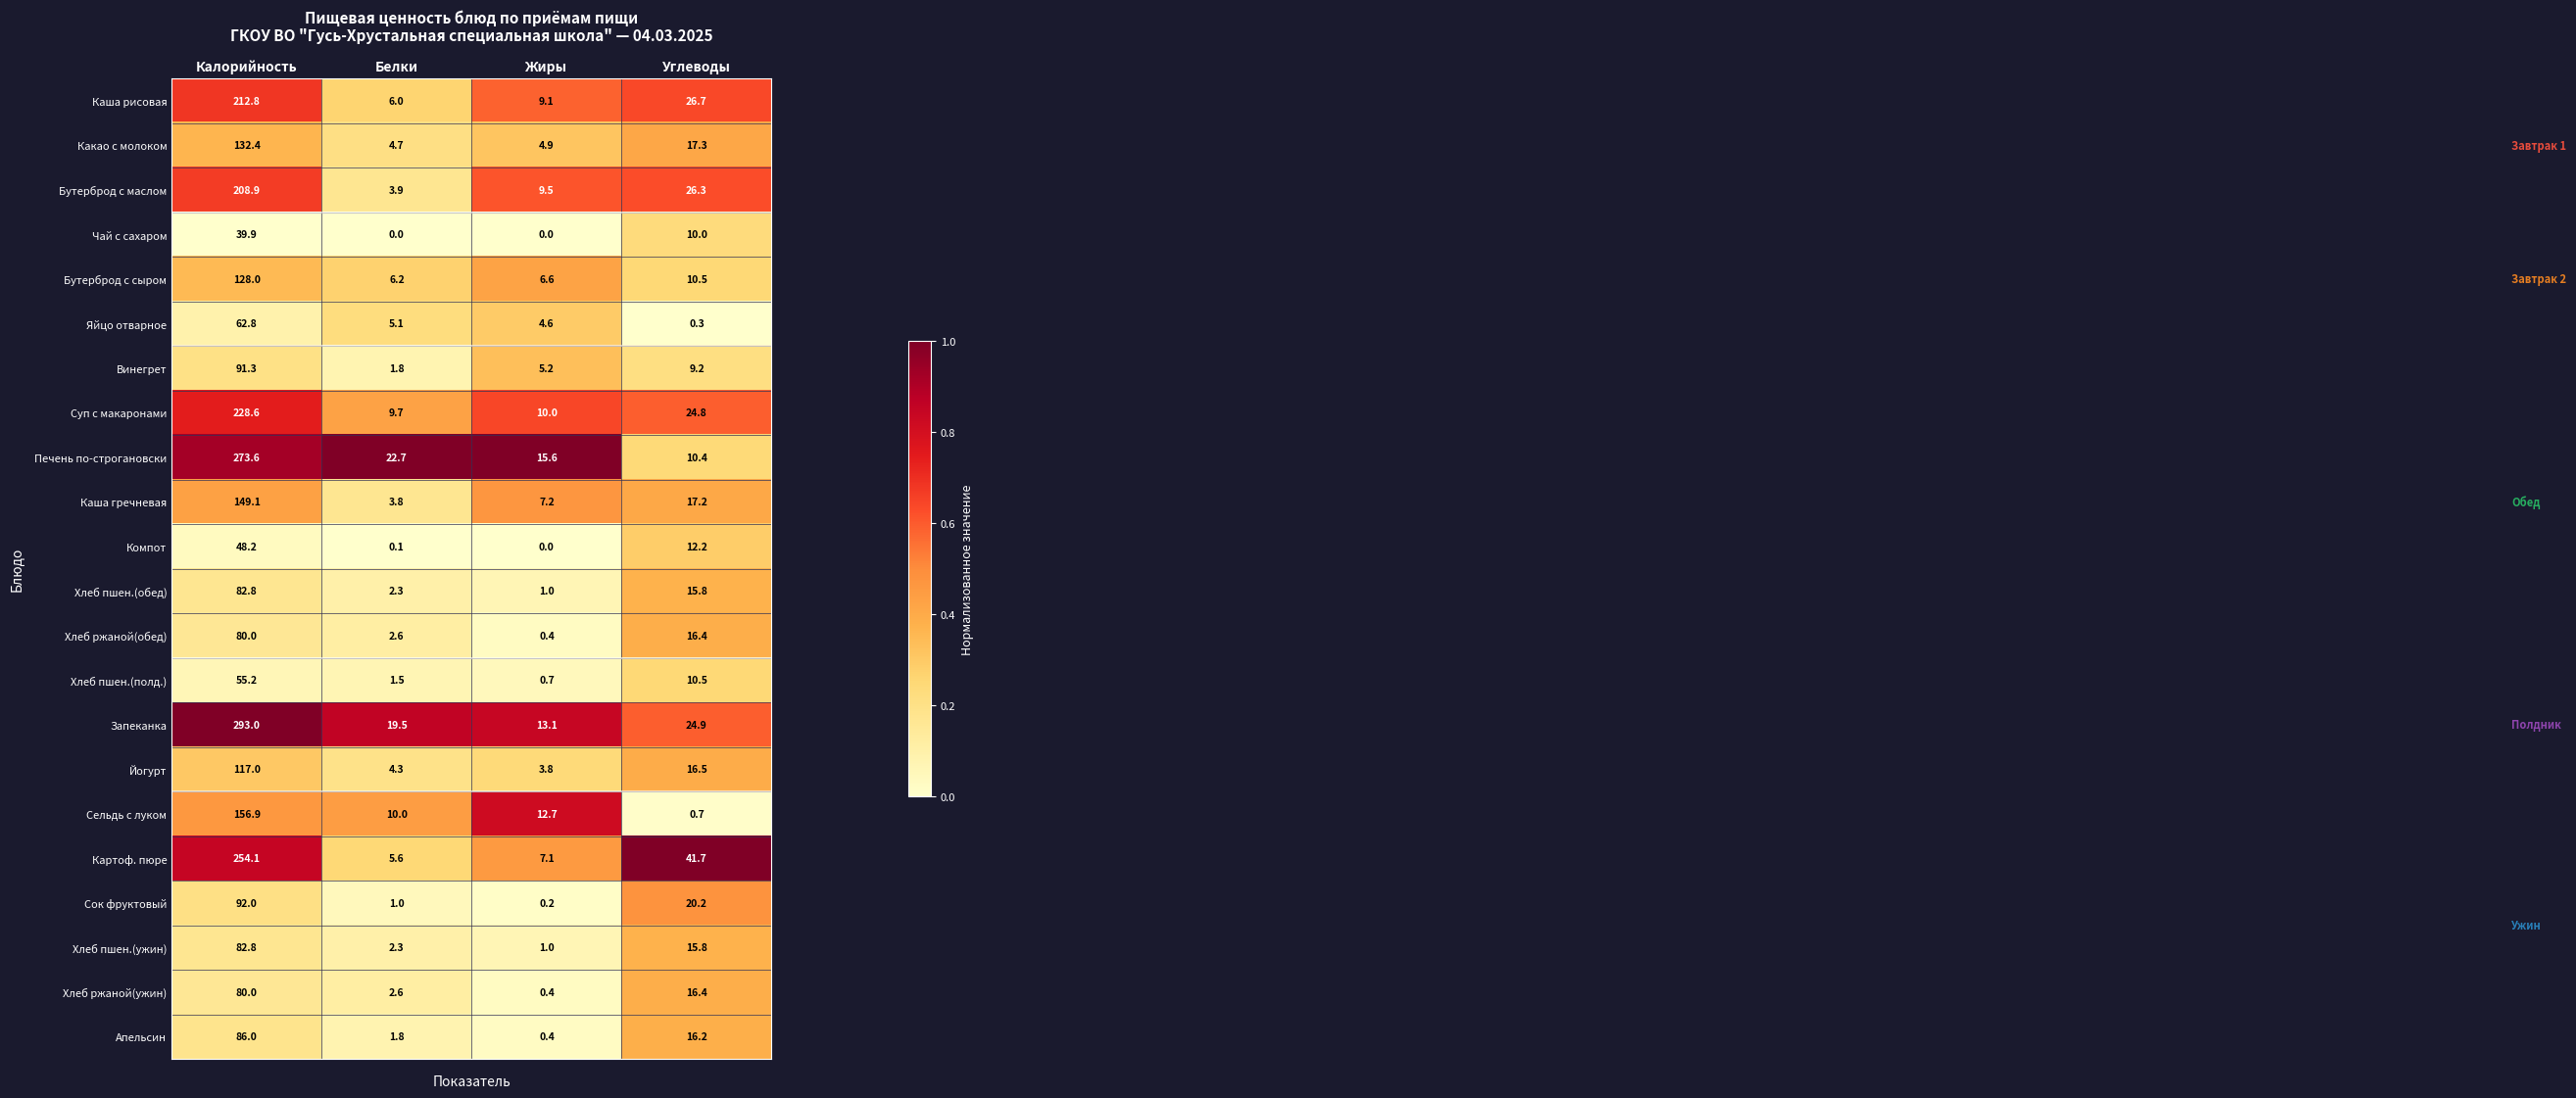

At which category is the sum across all series the highest?

Калорийность